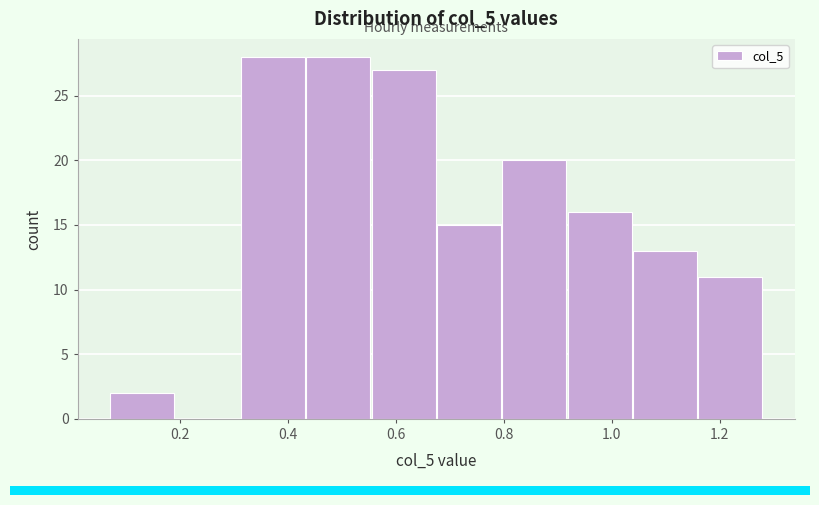

Reading left to right, list every bar in this chart as the range it spans on the x-axis followed by its height. Neither the bar edges nor the heights are printed on the chart, so give them approximately, as read against the axes.

0.08 to 0.20: 2
0.20 to 0.32: 0
0.32 to 0.44: 28
0.44 to 0.56: 28
0.56 to 0.68: 27
0.68 to 0.80: 15
0.80 to 0.92: 20
0.92 to 1.04: 16
1.04 to 1.16: 13
1.16 to 1.28: 11